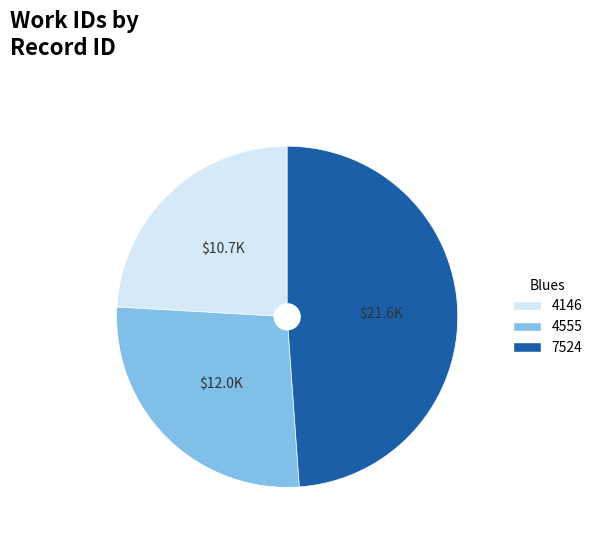

The 4146 slice represents 24% of the pie. True or false?

True